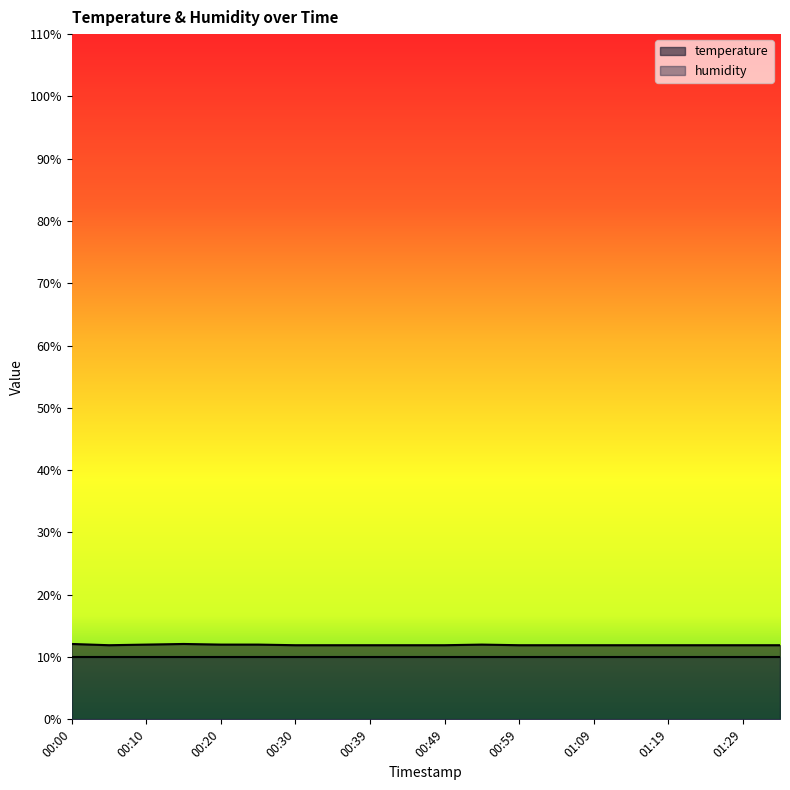

Which series has the largest range (max minus min)?

temperature